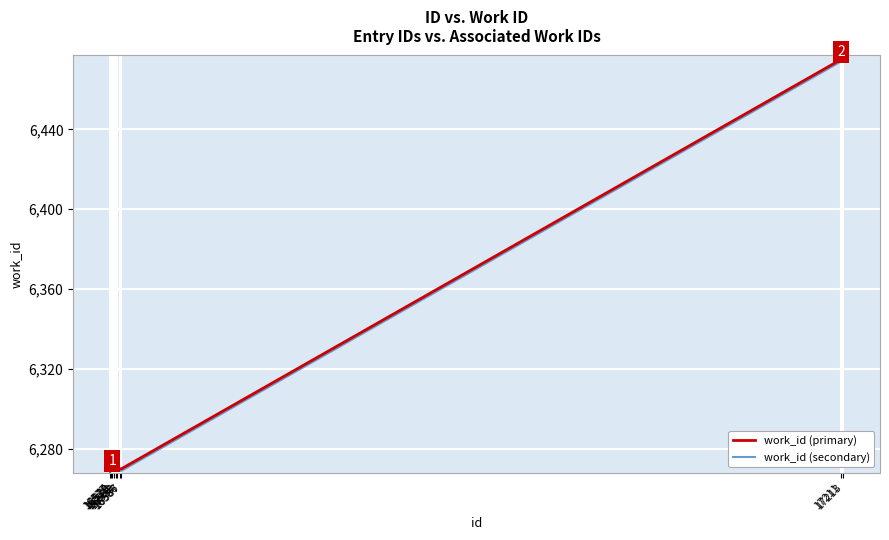

What is the smallest value displayed?

6268